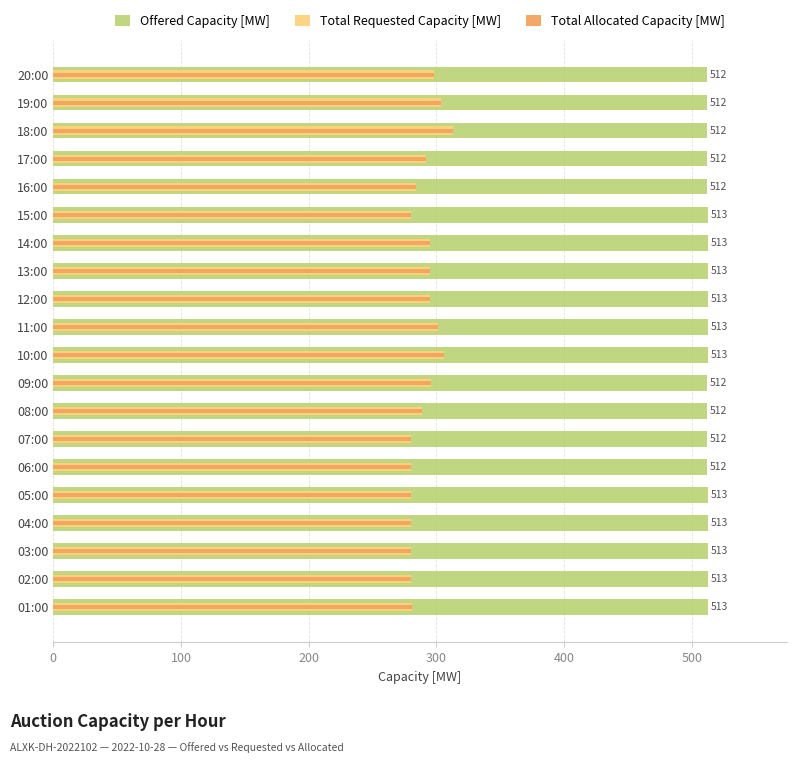

What position from the left is 09:00?

9